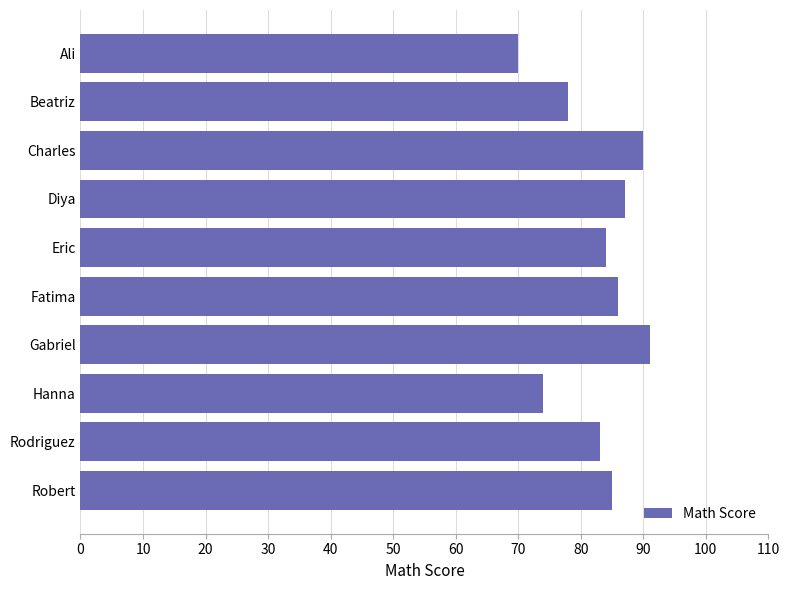

What is the change in value from Gabriel to Hanna?

-17